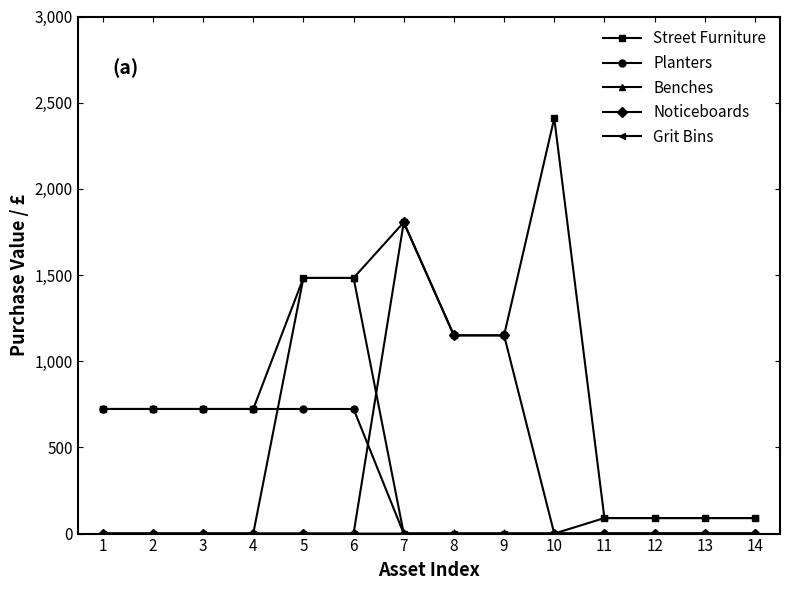

What is the difference between the maximum and minimum values in the Street Furniture series?

2320.0